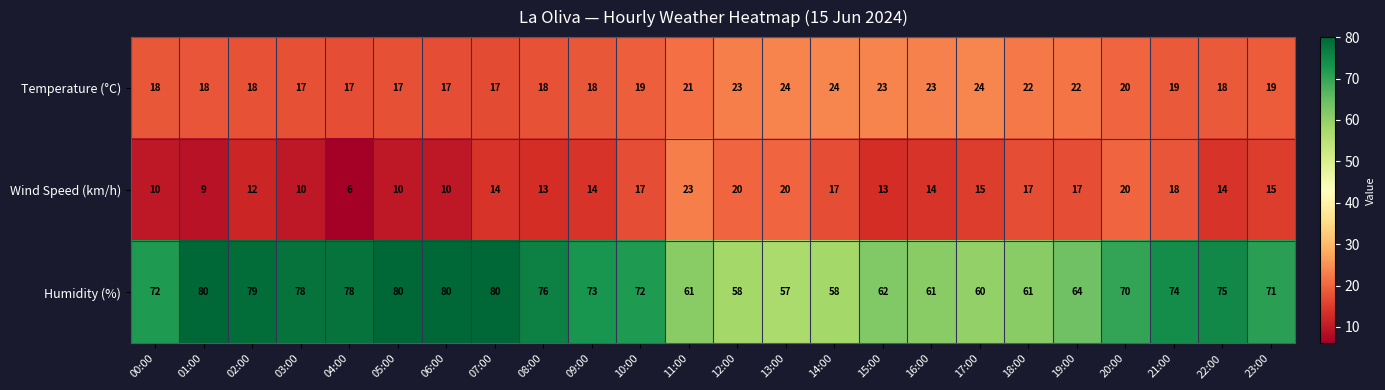

What is the total value across all series at 18:00?

100